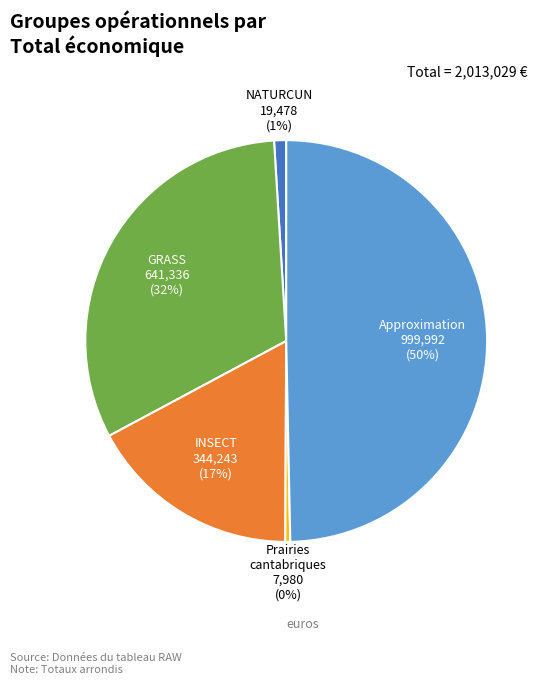

How many slices are in this pie chart?

5